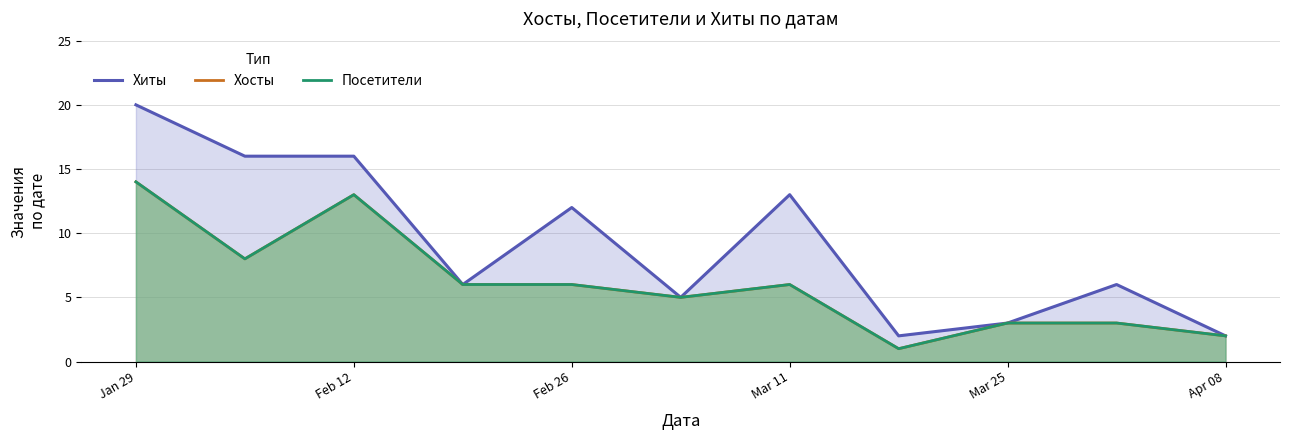

Does the chart have visible grid lines?

Yes